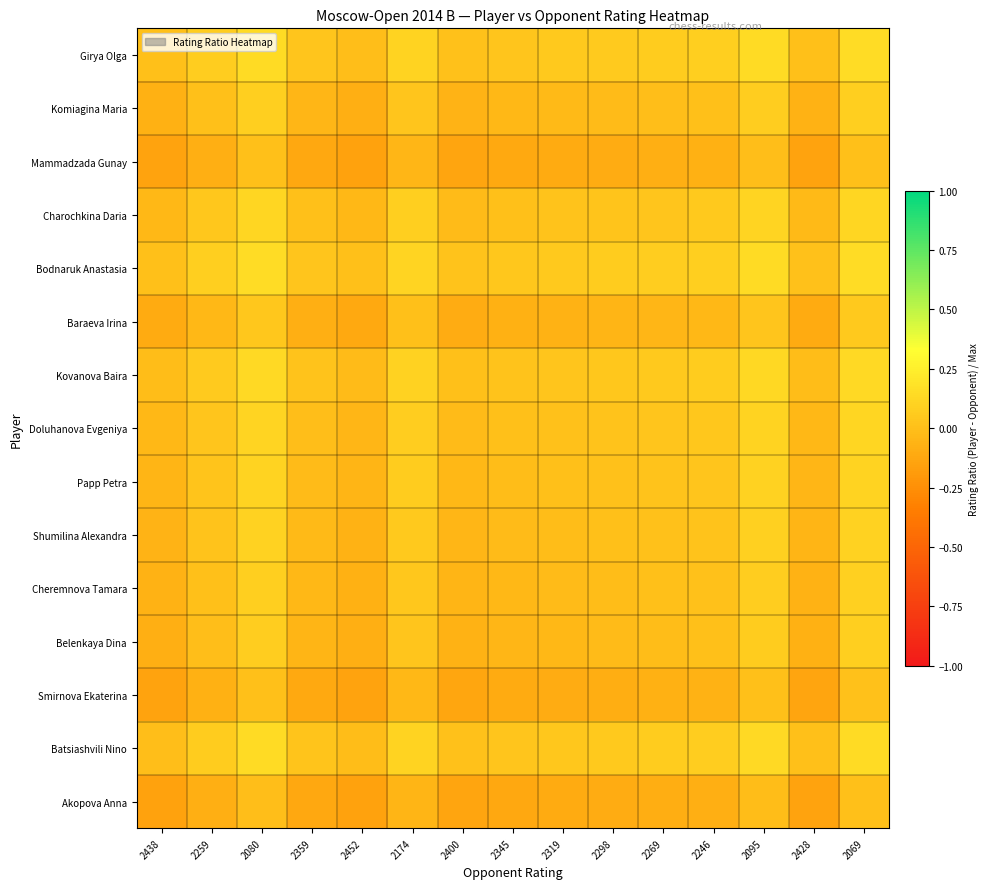

What is the spread (max minus min) of values at 2069?

0.2